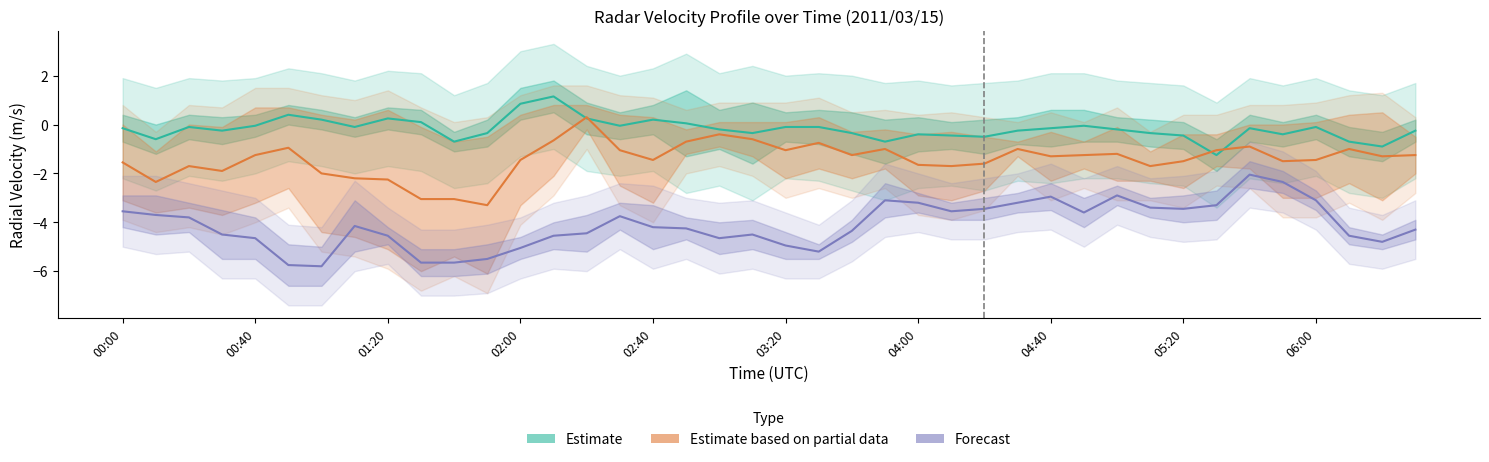

List the series in order of their overall mean, highest first.

Estimate, Estimate based on partial data, Forecast